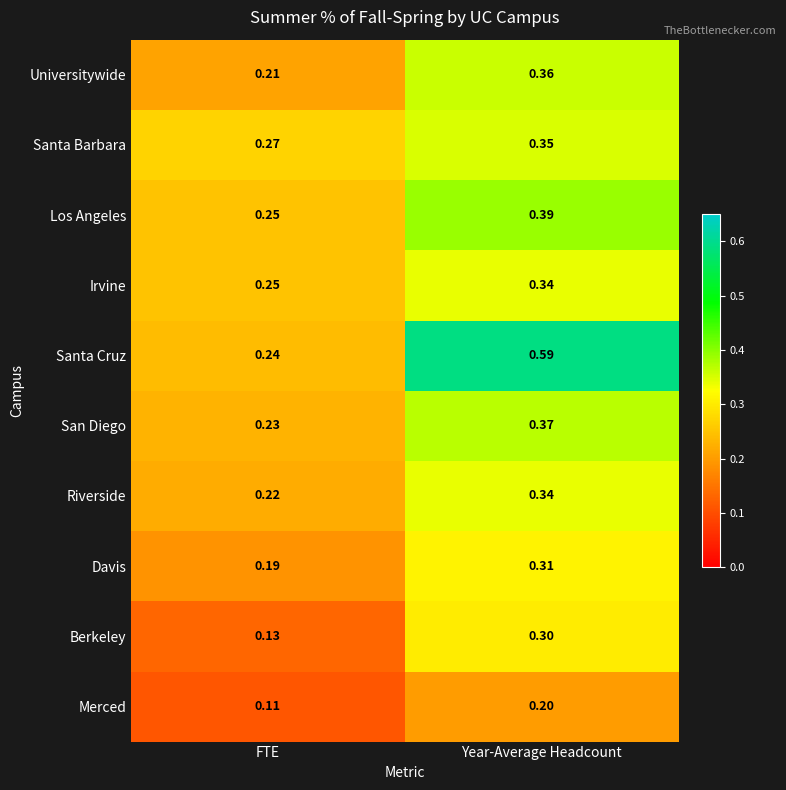

List the labels in order of Berkeley value, largest first.

Year-Average Headcount, FTE